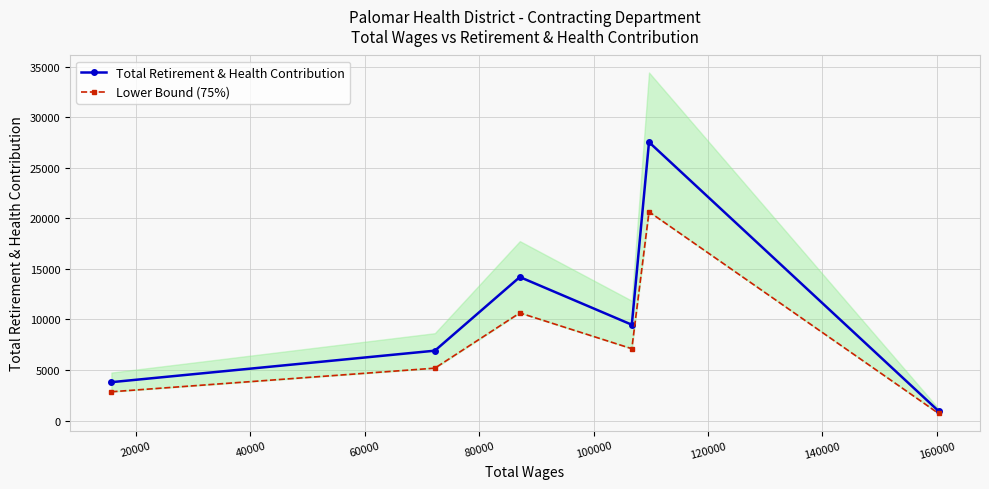

What is the highest value of the Total Retirement & Health Contribution series?

27525